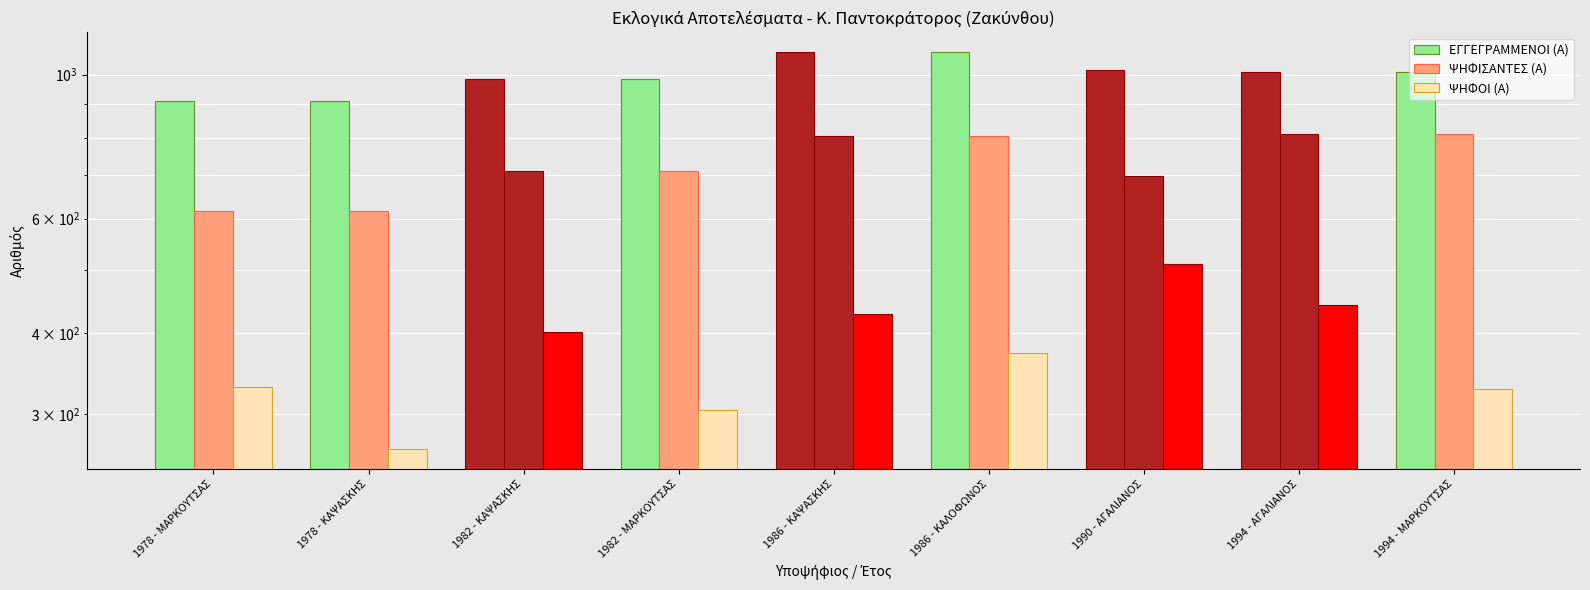

What is the total value across all series at 1982 - ΚΑΨΑΣΚΗΣ?

2097